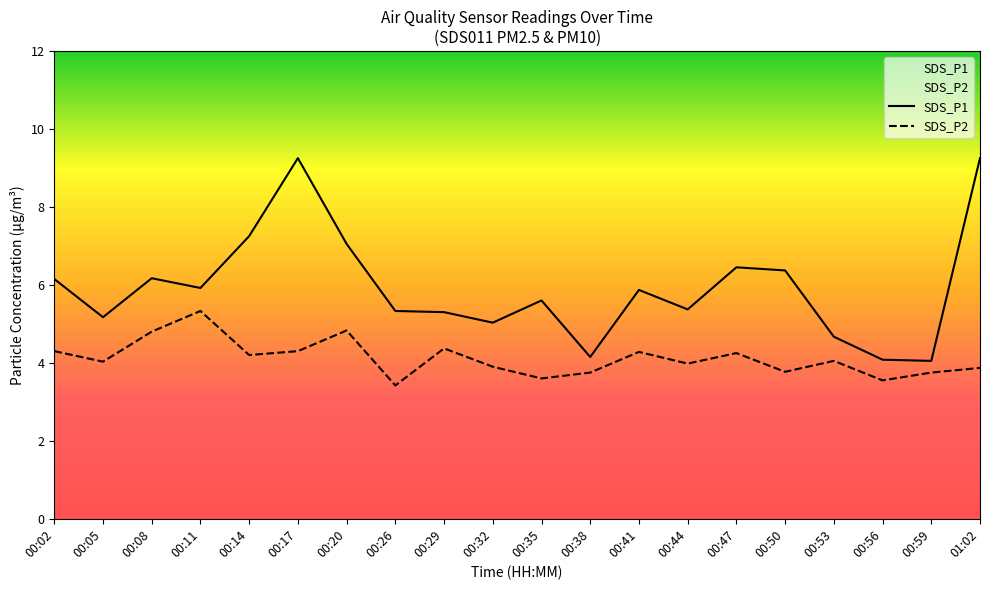

What position from the right is 00:20?

14